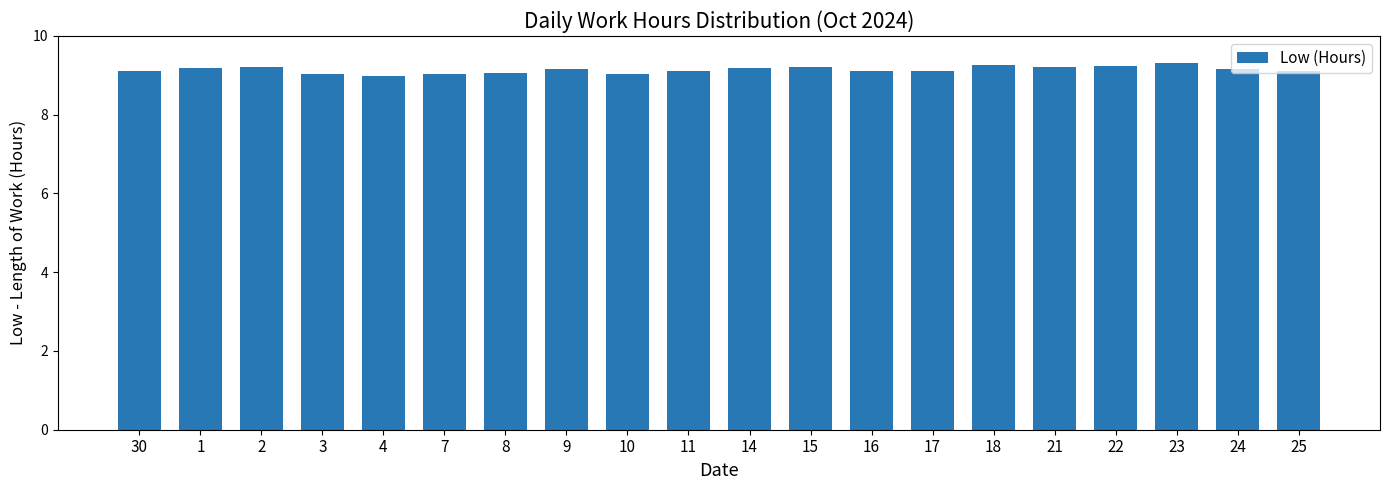

What is the label of the 10th bar from the left?

11